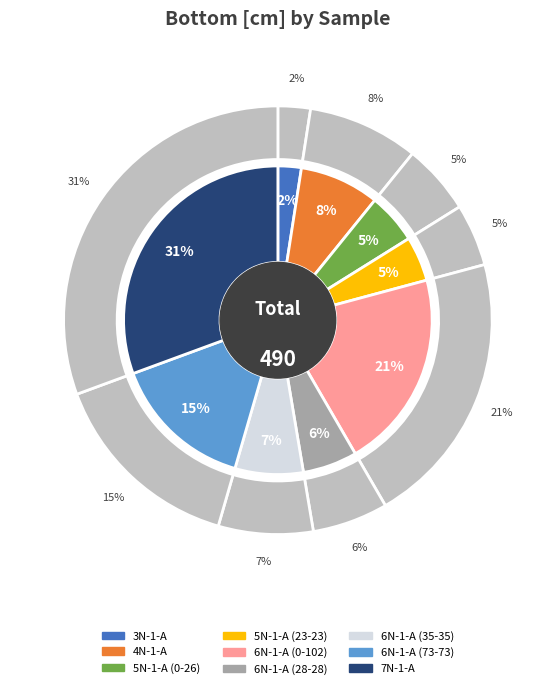

True or false: 6N-1-A (0-102) accounts for 28% of the total.

False